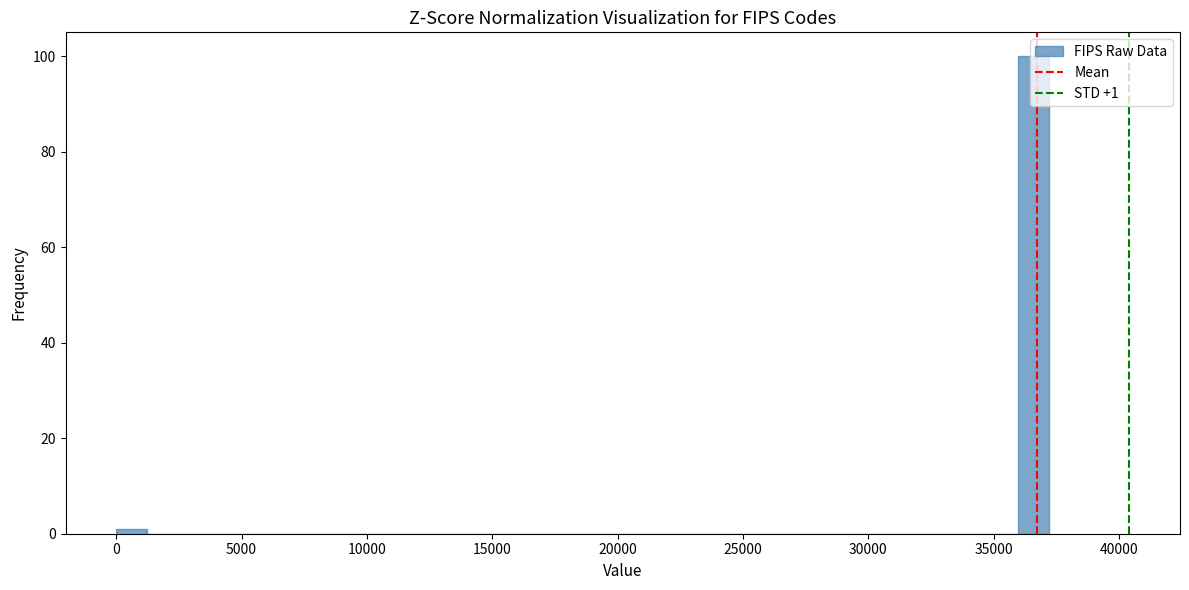

Read against the x-axis, roughly where is the centre of the tallest bar?

36500